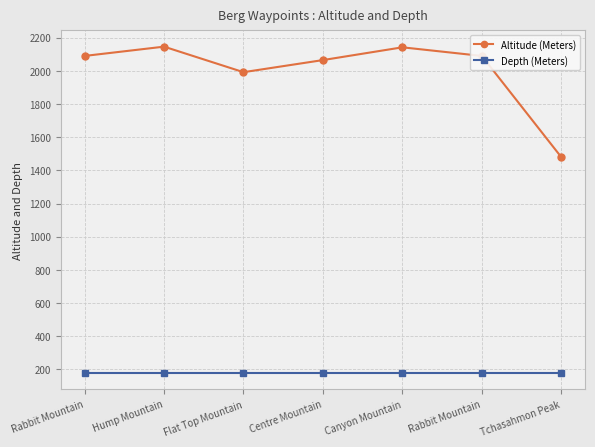

Reading left to right, list all the values displayed in this chart.

Altitude (Meters): 2090	2146	1992	2065	2142	2090	1480
Depth (Meters): 178	178	178	178	178	178	178